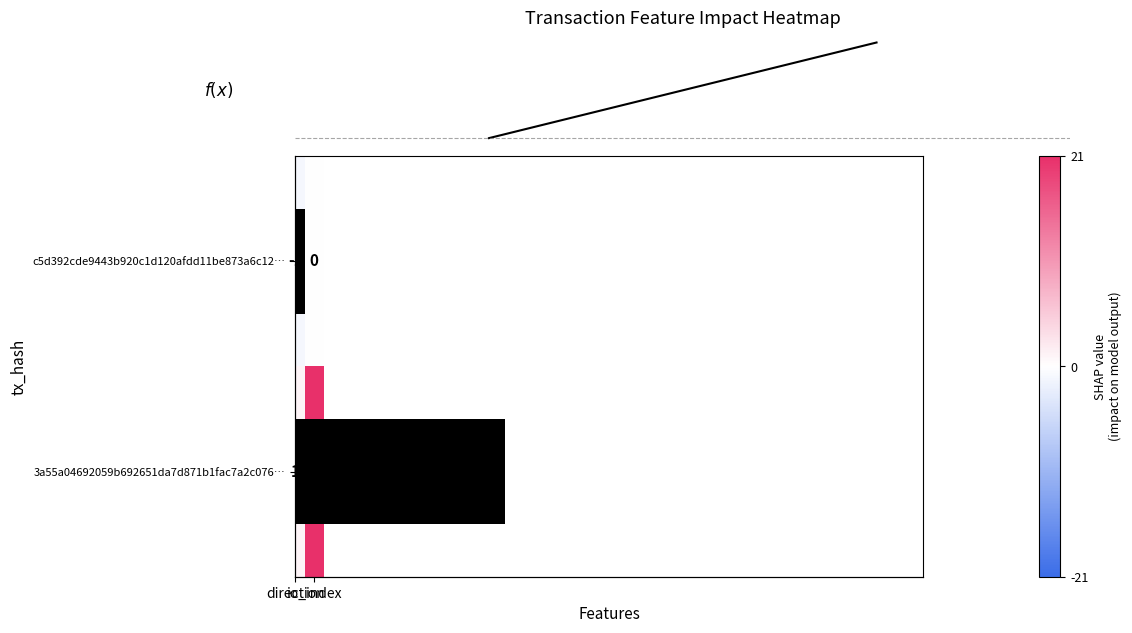

Where is 3a55a04692059b692651da7d871b1fac7a2c076… nearest to the value 11?

direction